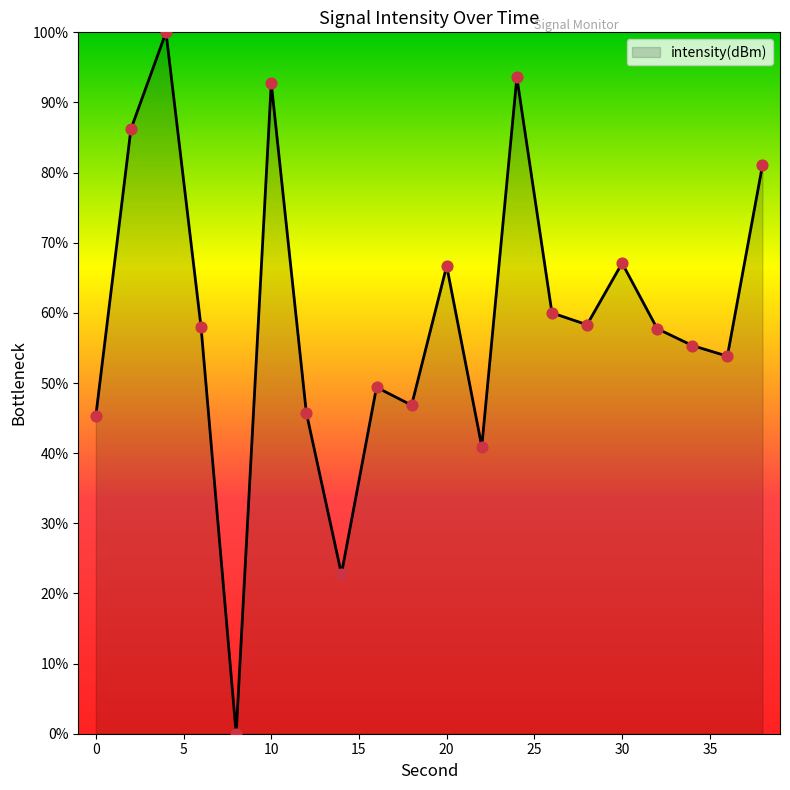

What is the difference between the maximum and minimum values?

100.0